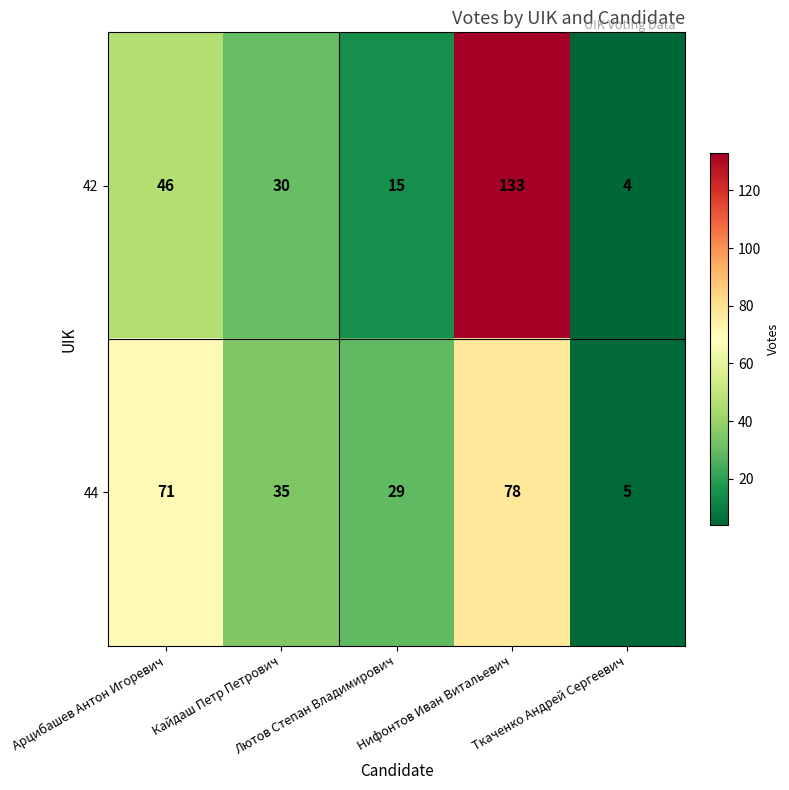

What is the minimum value for 44?

5